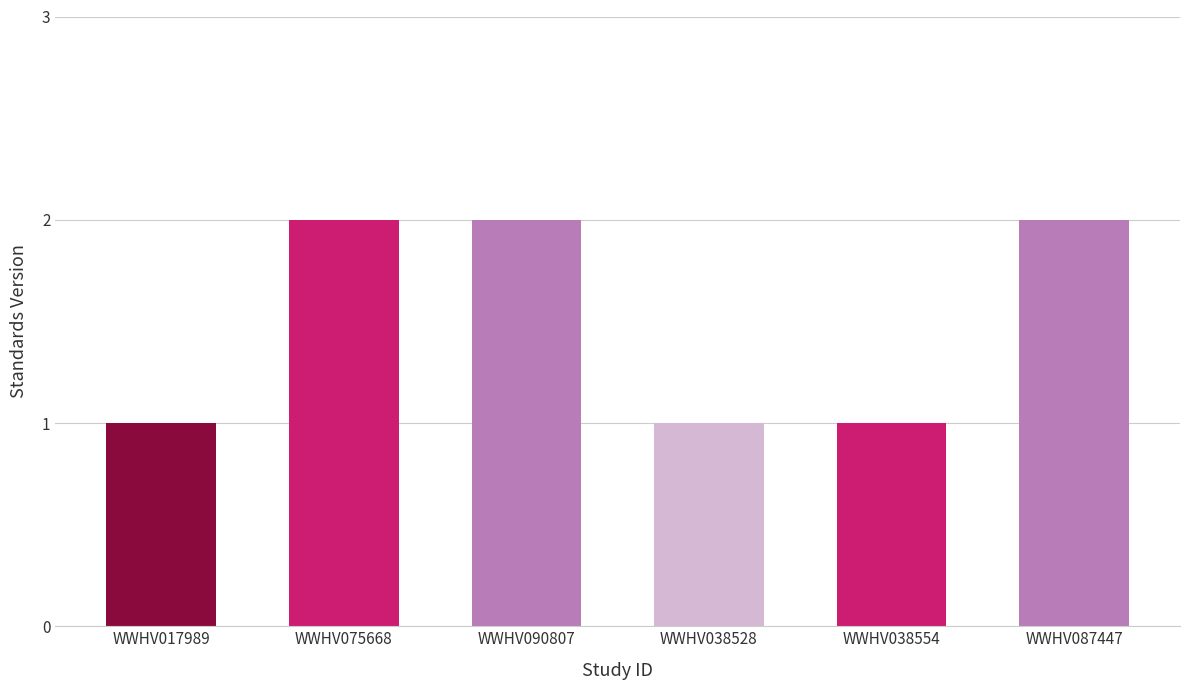

True or false: the data shows 1 at WWHV090807.

False